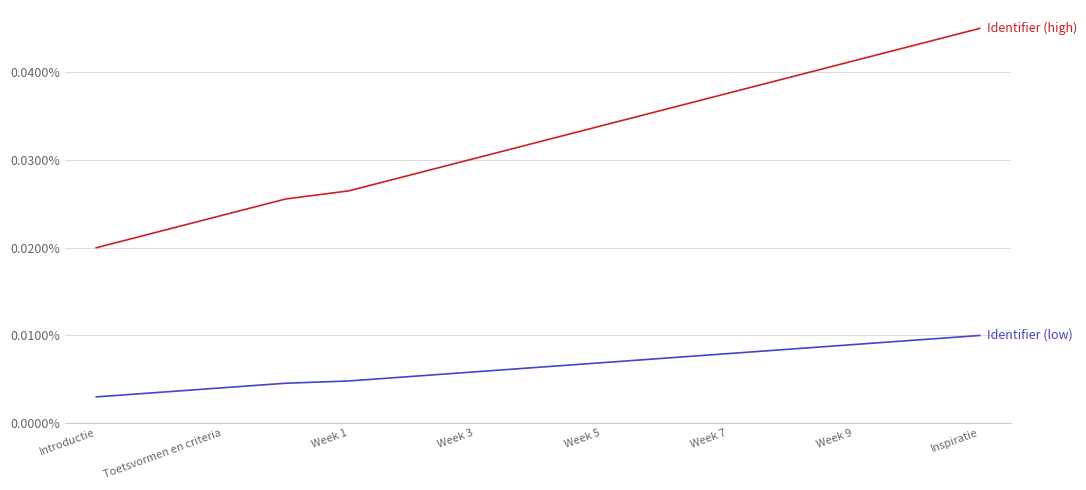

Does the chart have visible grid lines?

Yes